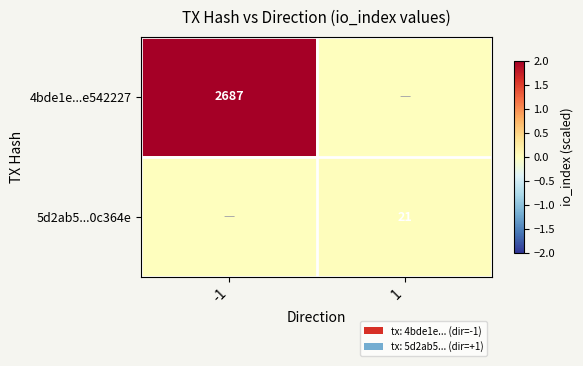

Where is 4bde1e...e542227 nearest to the value 1?

-1